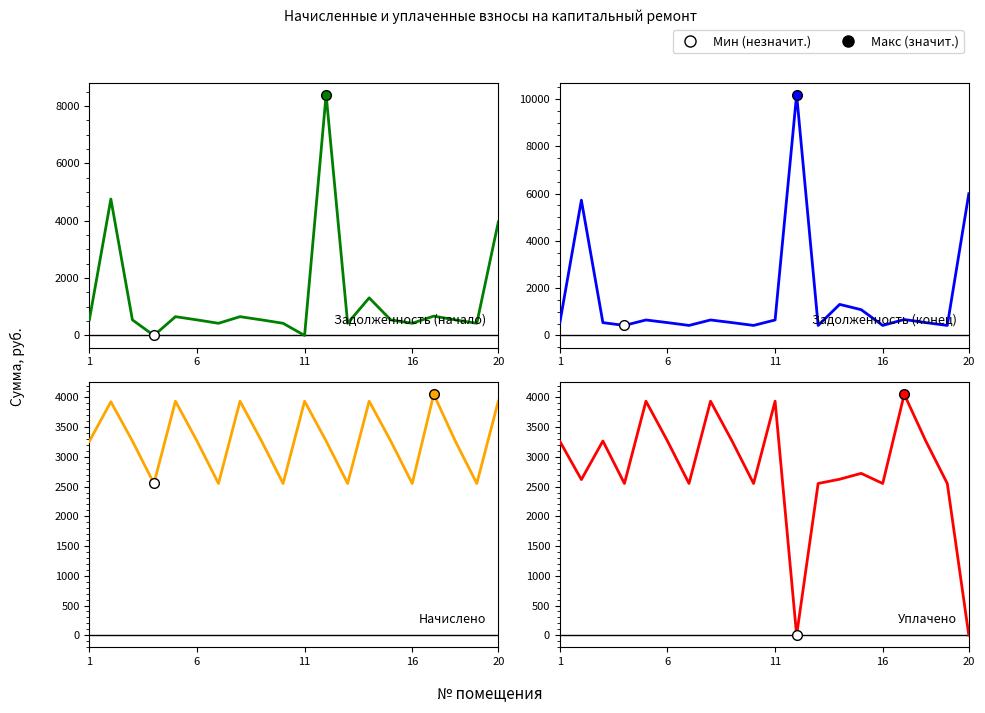

What is the minimum value for задолженность (конец)?

425.4